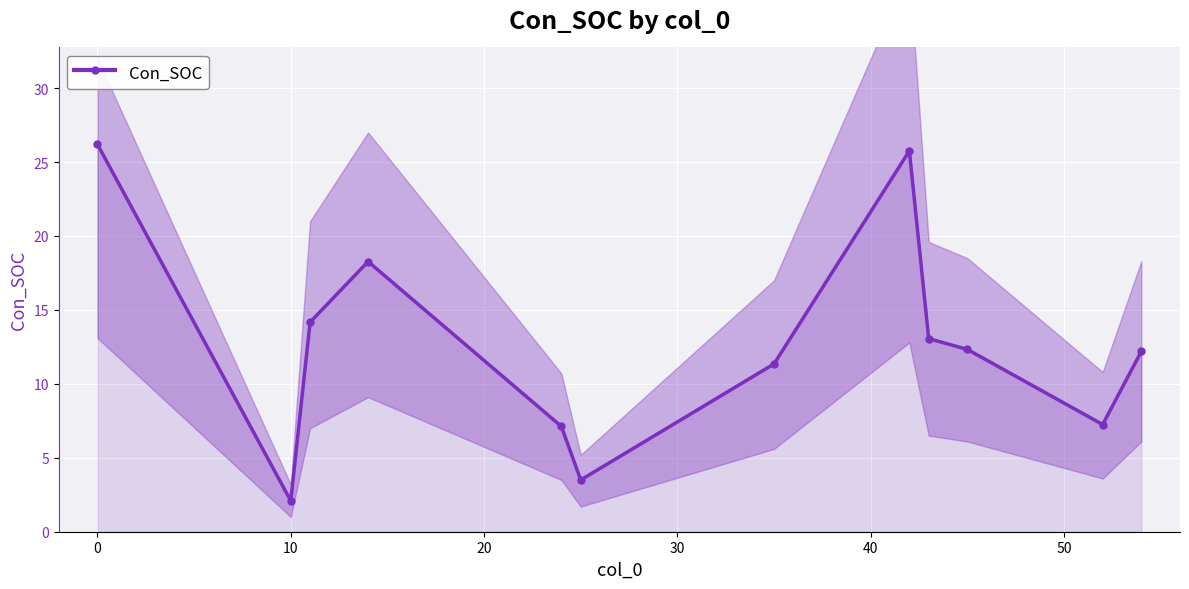

At which category does Con_SOC reach its first local valley?

10